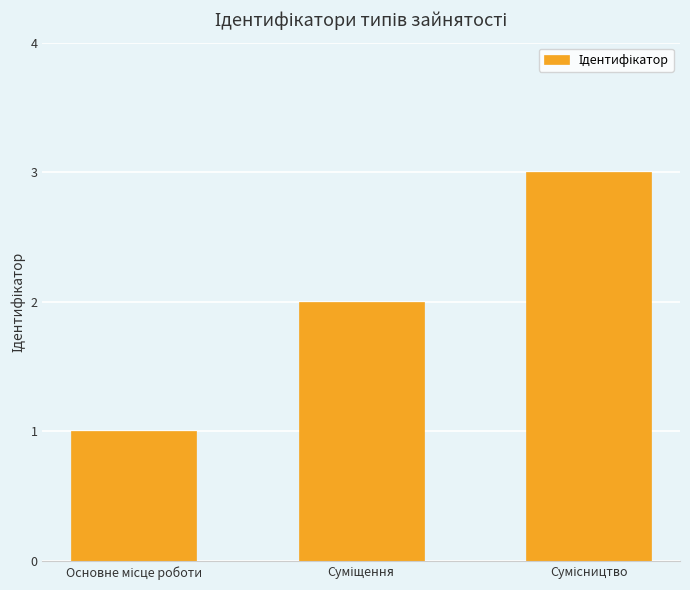

What is the greatest value displayed?

3